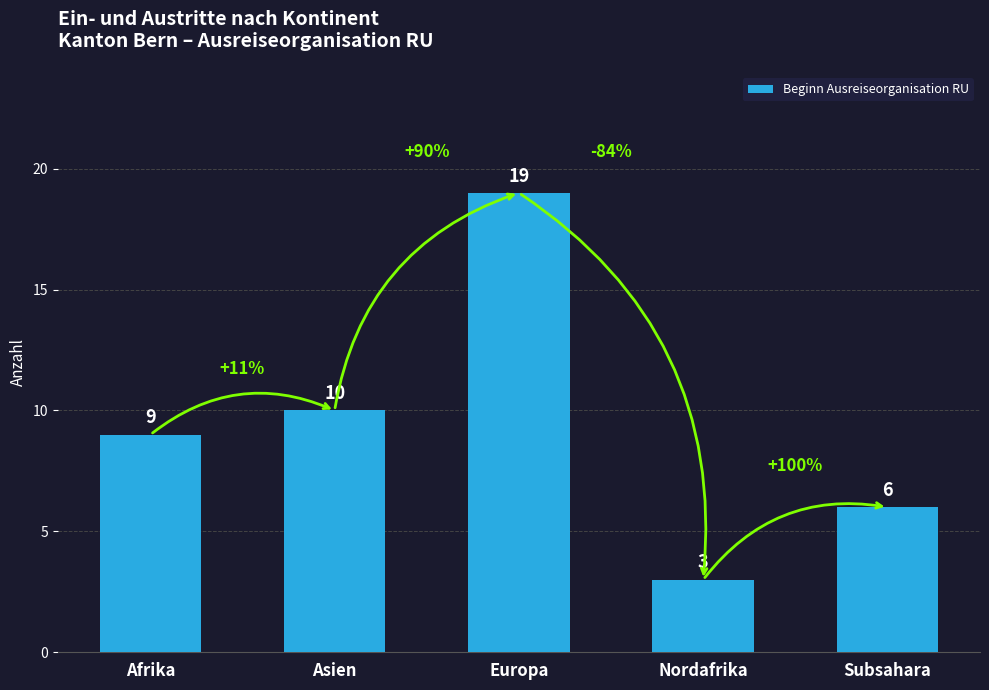

What is the change in value from Europa to Subsahara?

-13